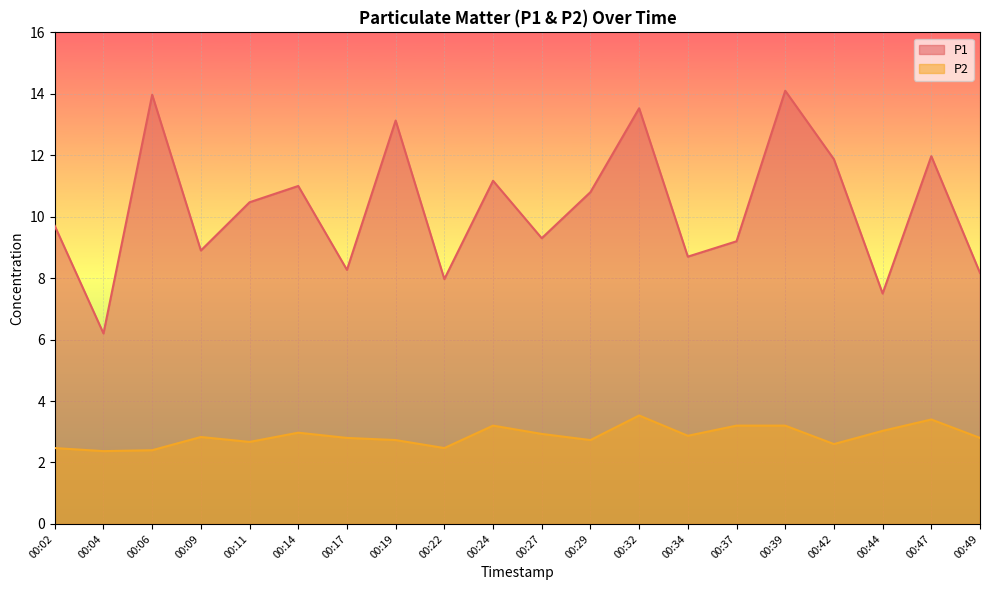

True or false: P1 and P2 intersect in this chart.

False